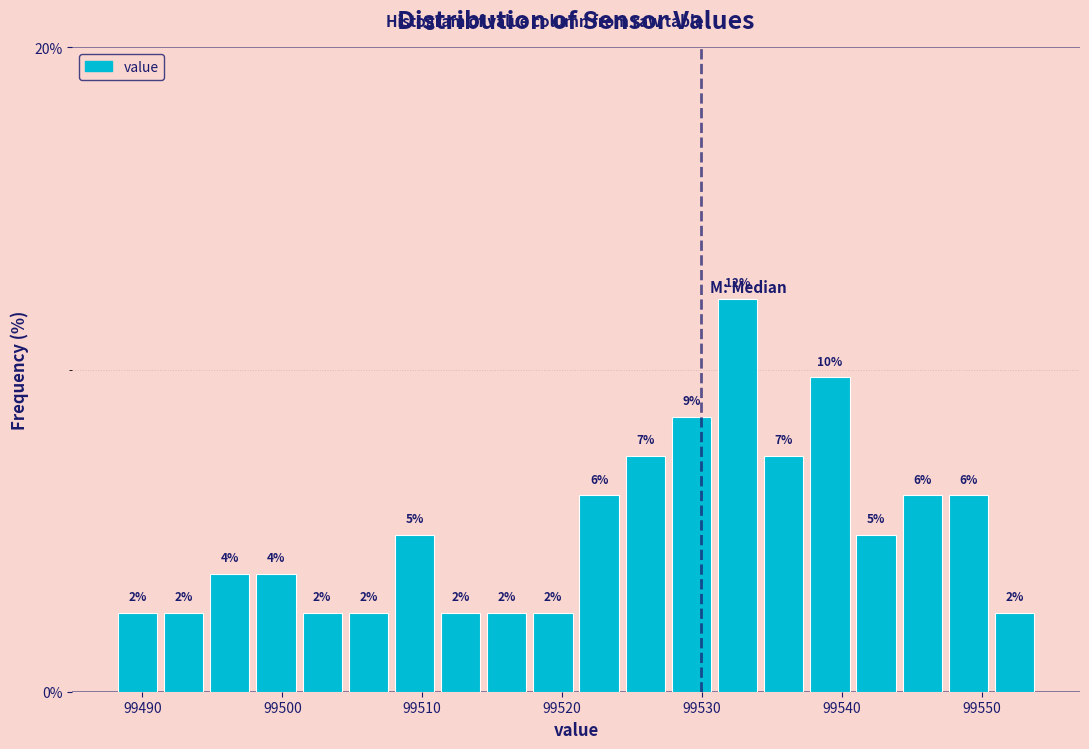

Around what value on the x-axis is the tallest bar? Give the approximate position of its centre, as read against the axis.

99533